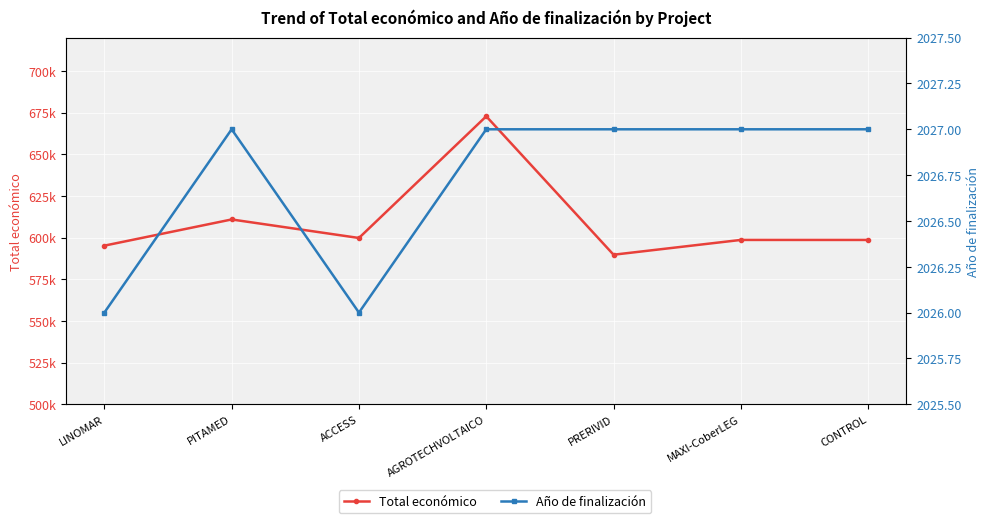

Which has a higher value, CONTROL or PRERIVID?

CONTROL